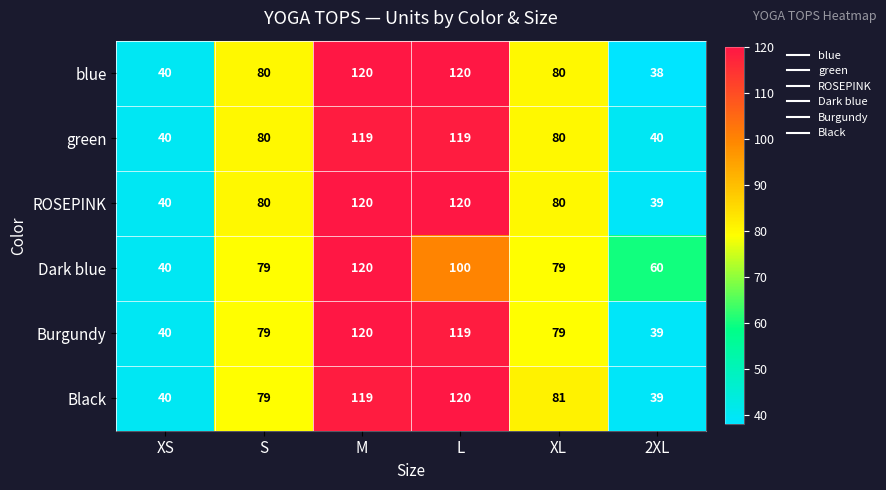

What value does the Burgundy series have at 2XL, to the nearest 5?

40